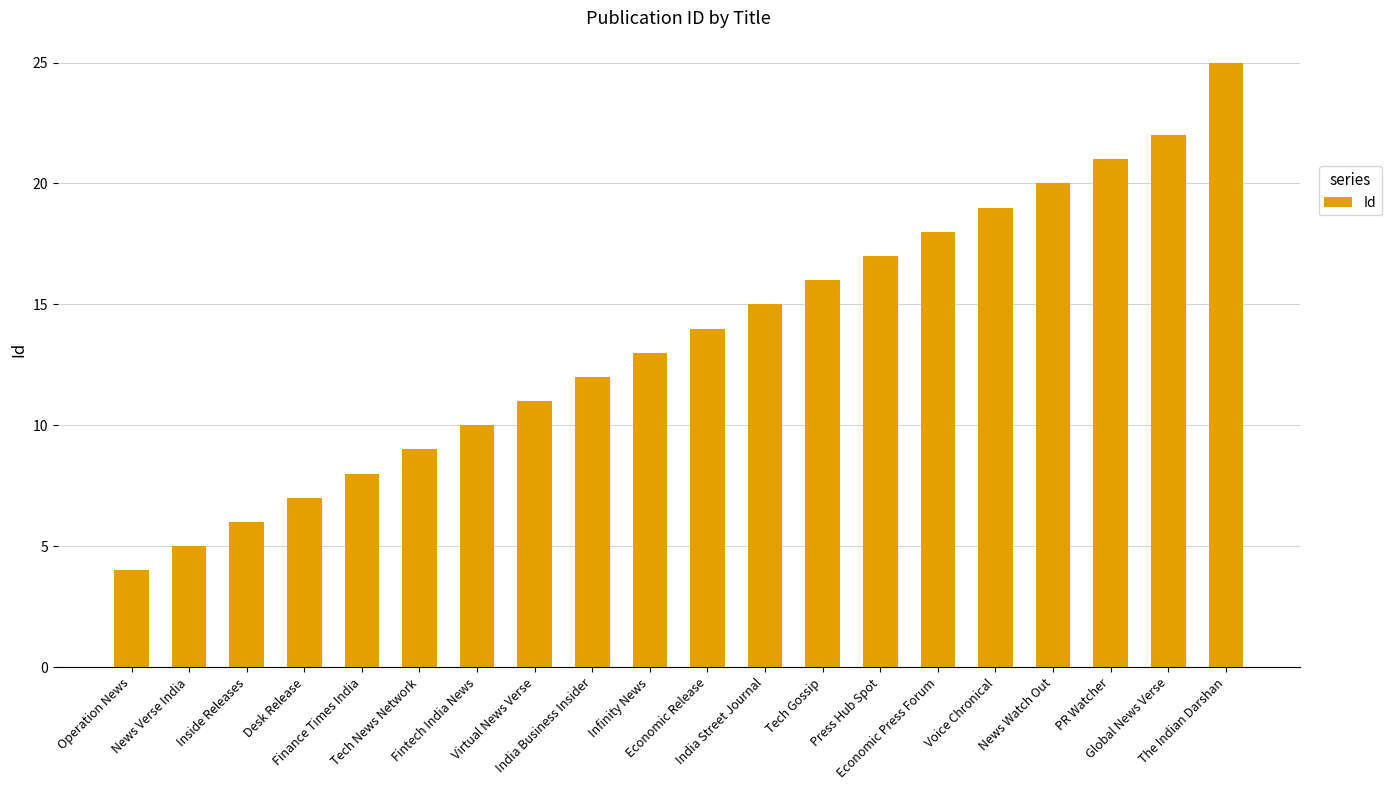

Where is the data nearest to the value 14?

Economic Release